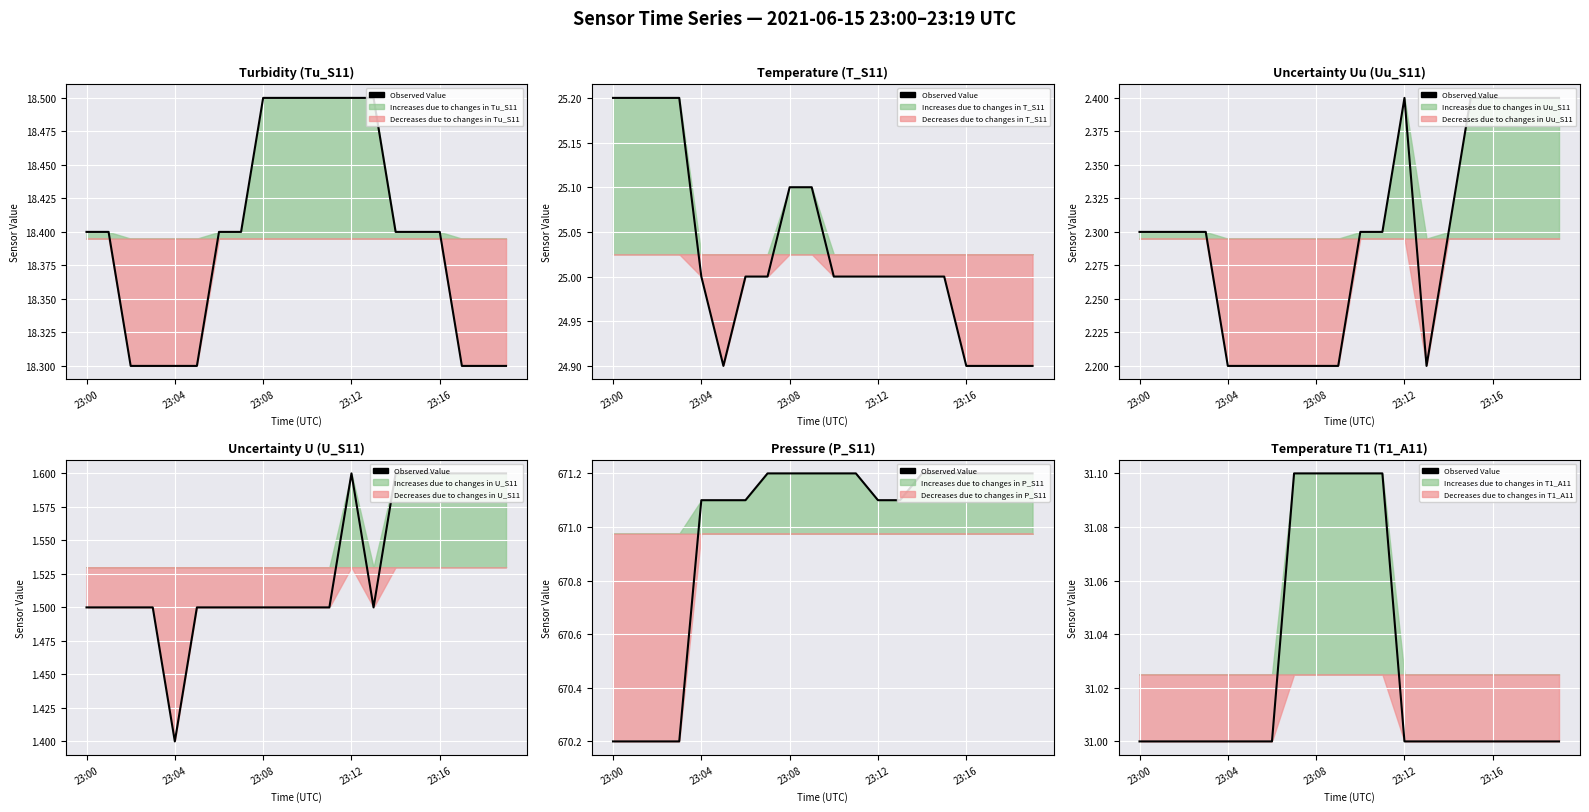

How many lines are shown in the chart?

1